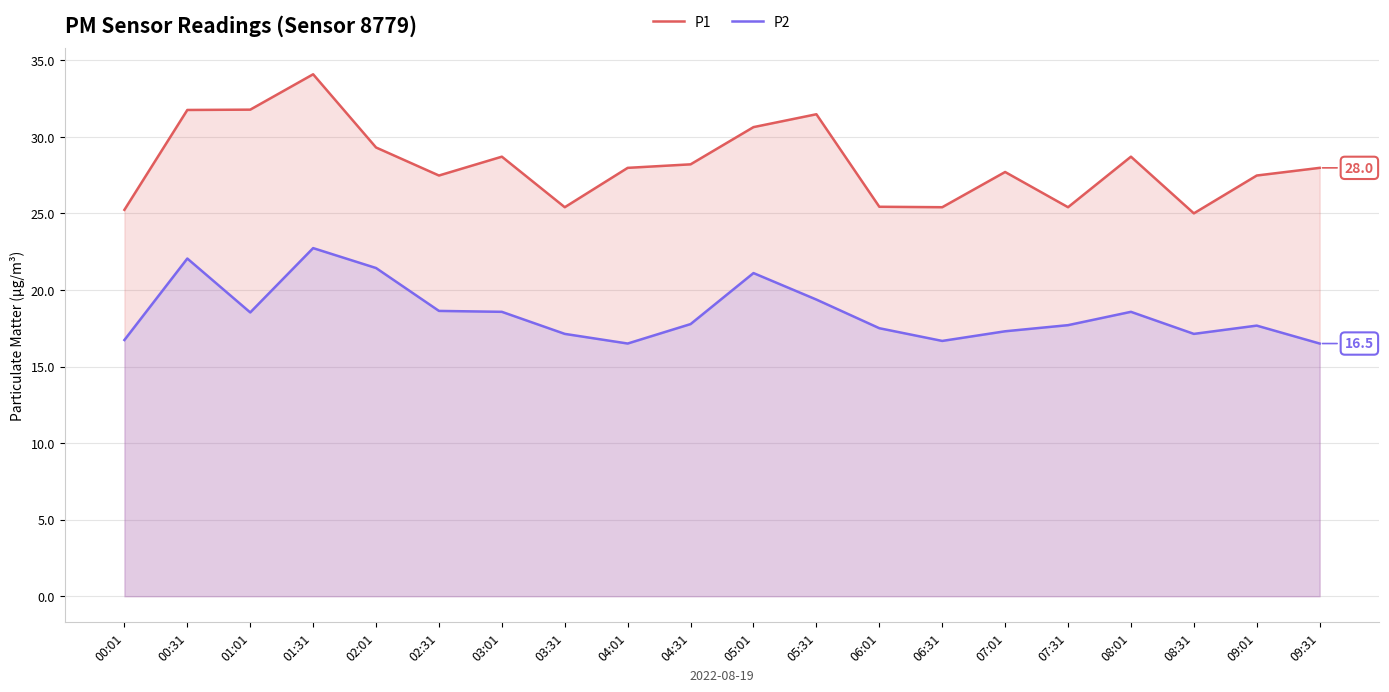

Where does the P1 series first go above 27?

00:31